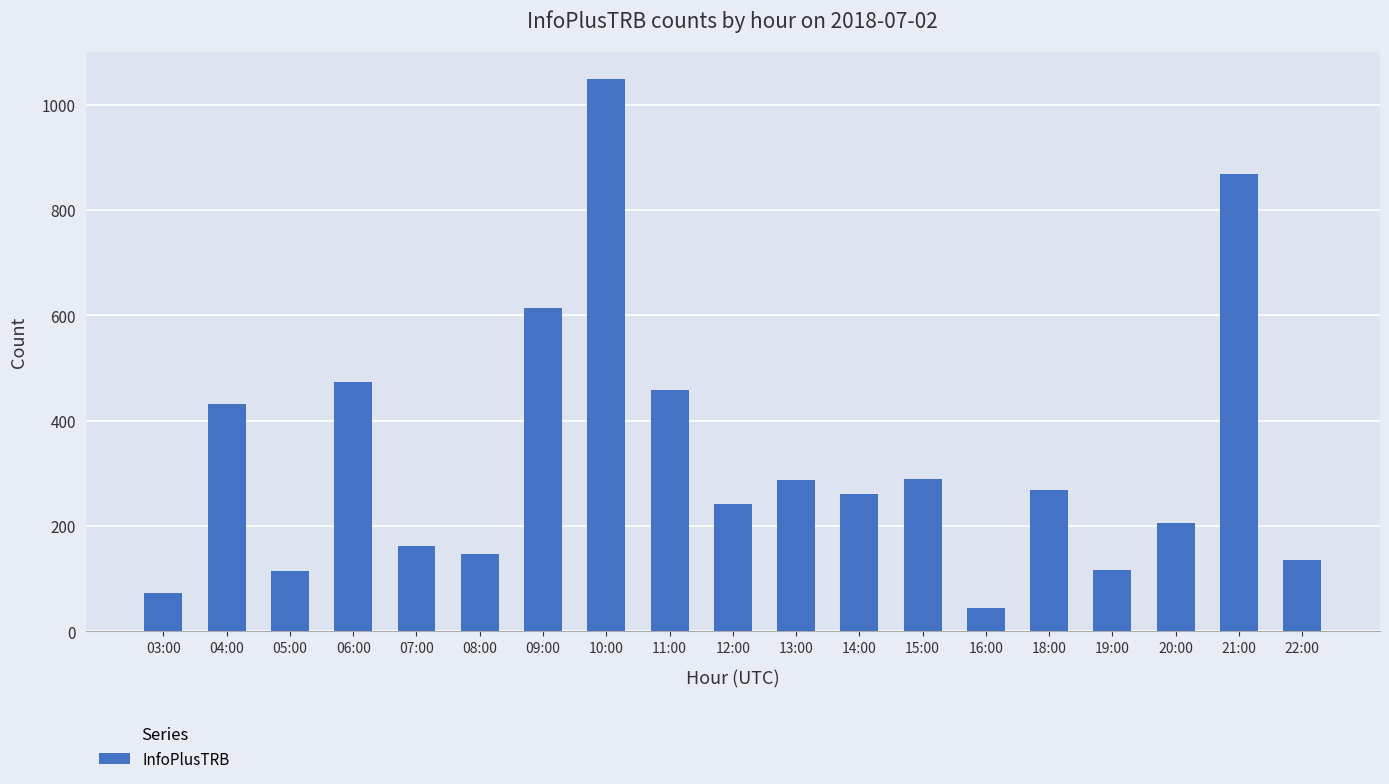

Is it true that the value at 07:00 is 228?

False